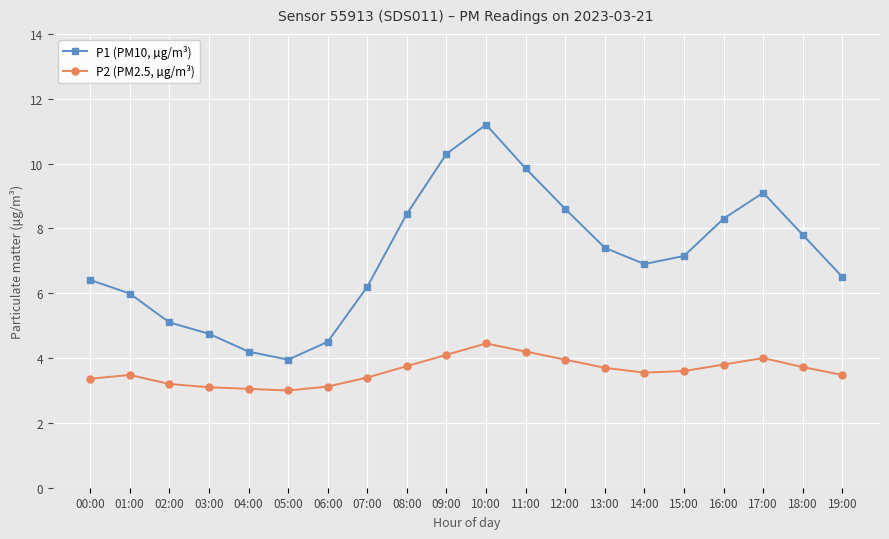

What position from the right is 14:00?

6